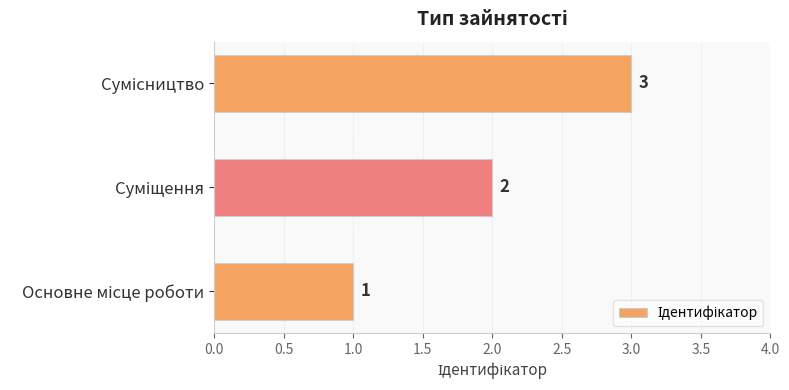

What is the sum of all values?

6